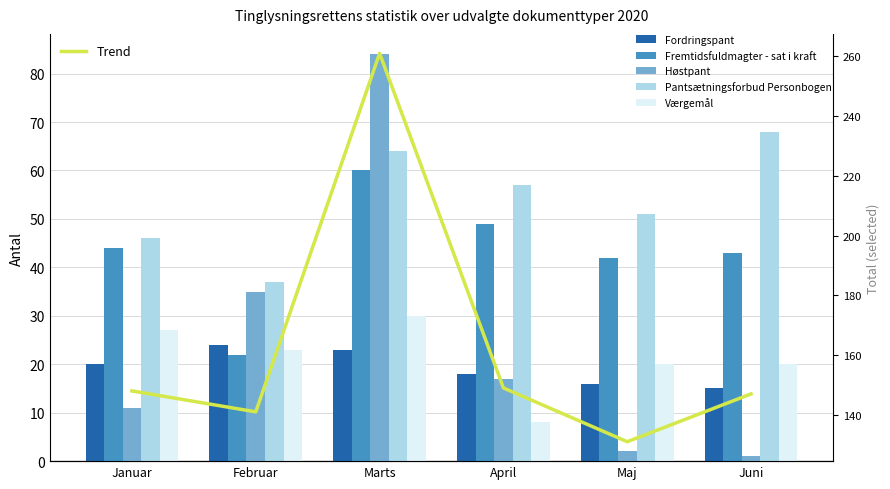

Which series changed the most between Januar and Juni?

Pantsætningsforbud Personbogen